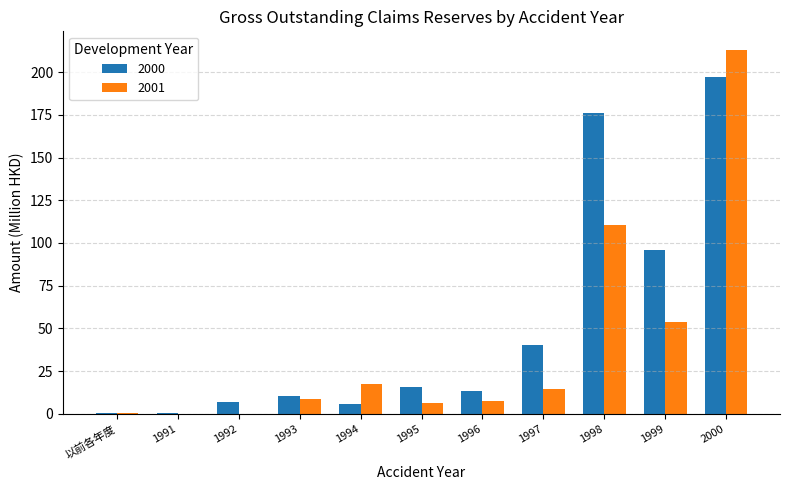

True or false: 2000 has a value of 0.4 at 1991.

True